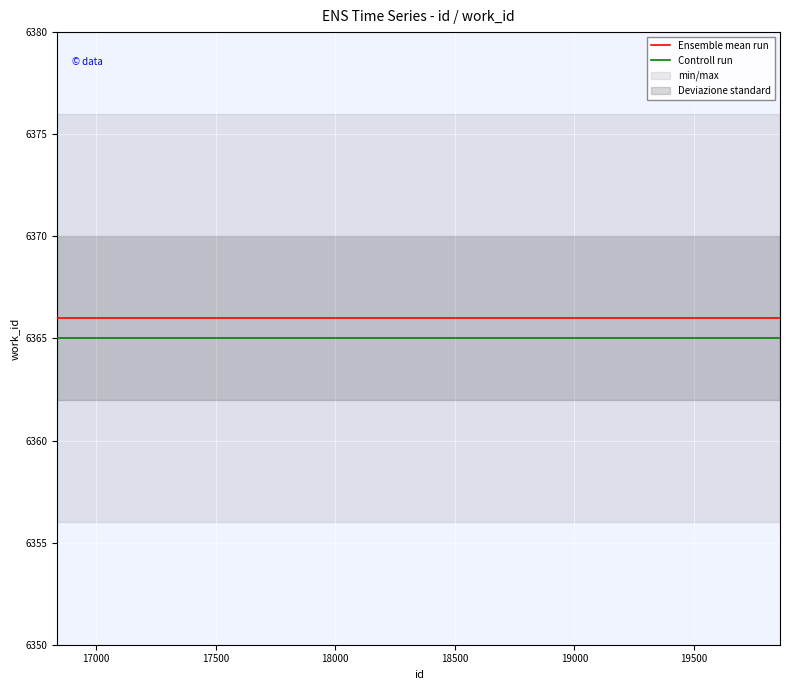

What is the sum of all Ensemble mean run values?

31830